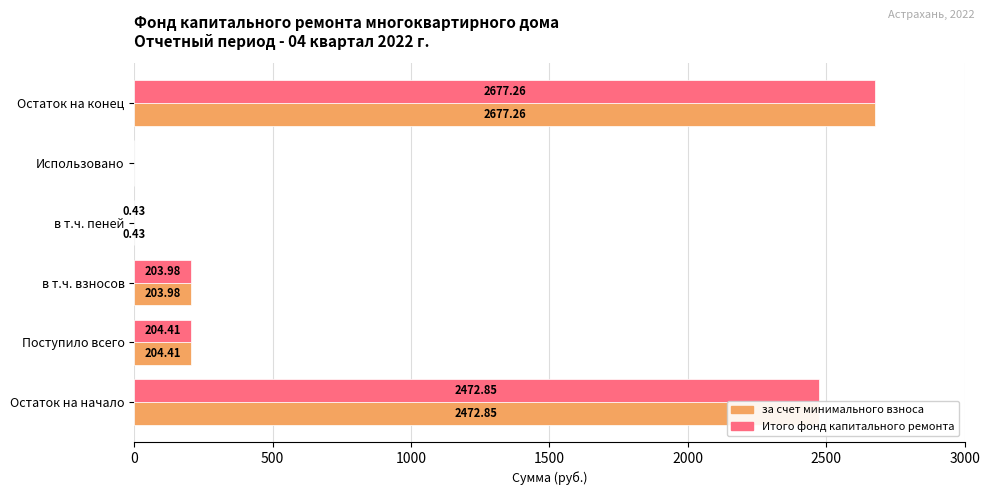

How many values in the Итого фонд капитального ремонта series exceed 204?

3